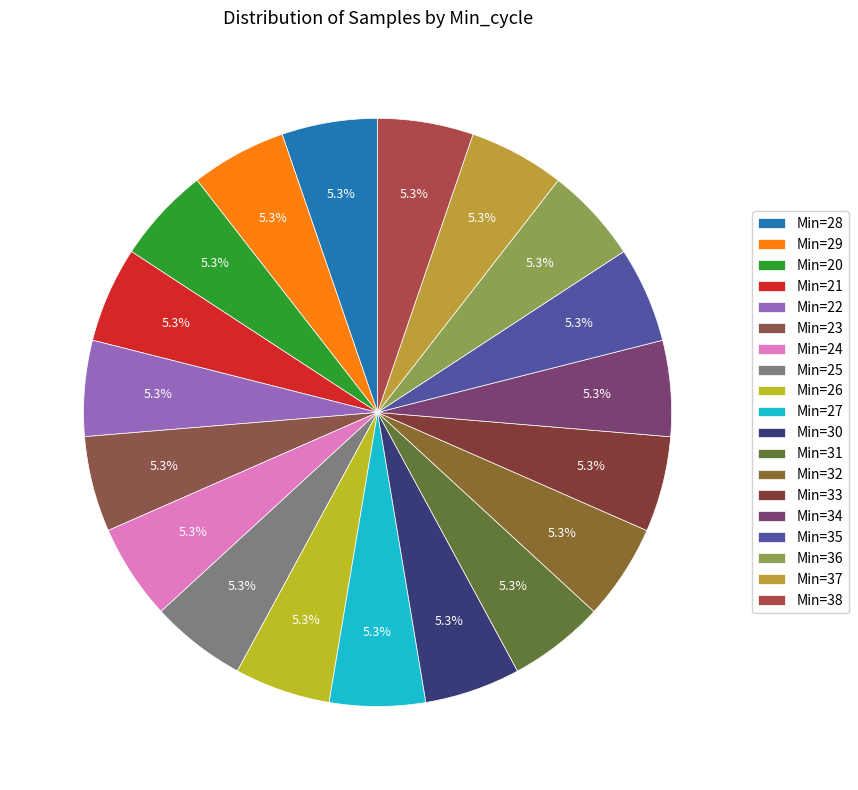

To the nearest percent, what portion does Min=27 represent?

5%